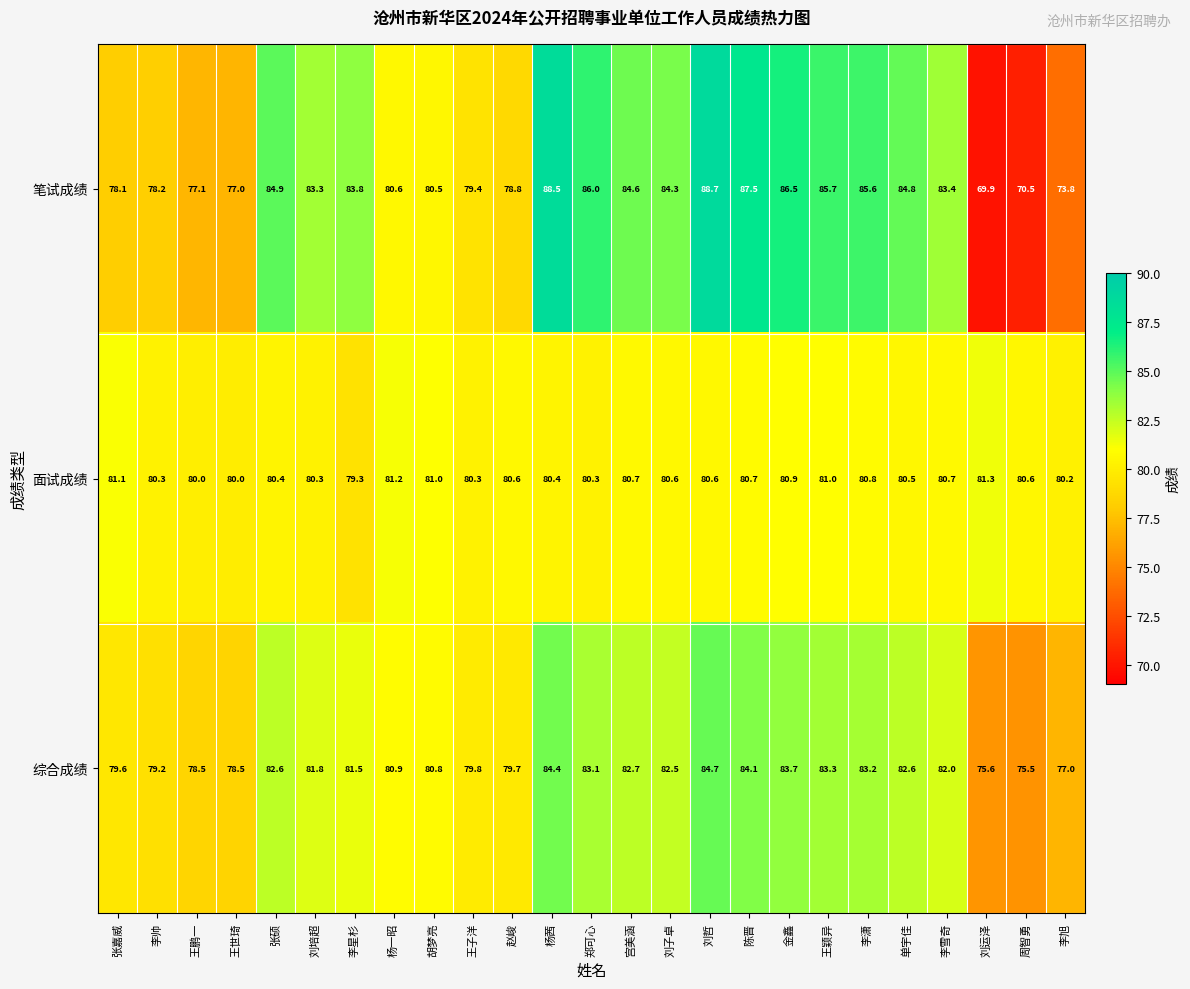

What is the sum of all 面试成绩 values?

2013.8